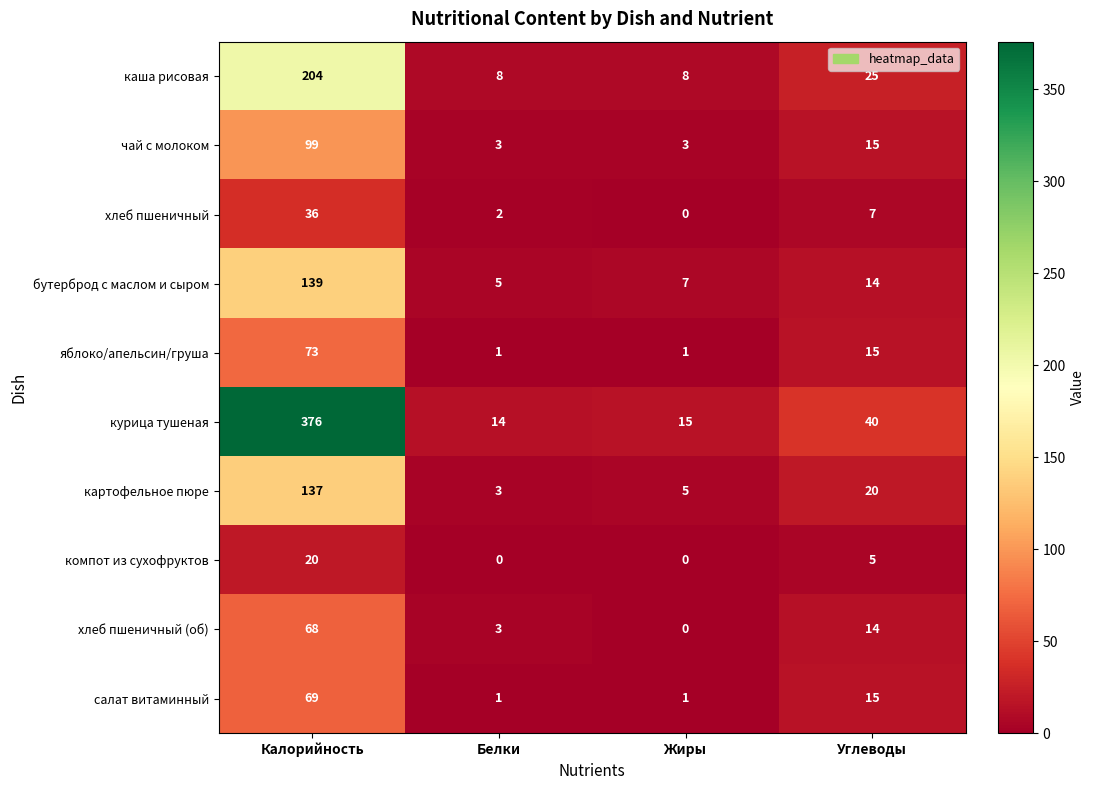

At which category is the sum across all series the highest?

Калорийность